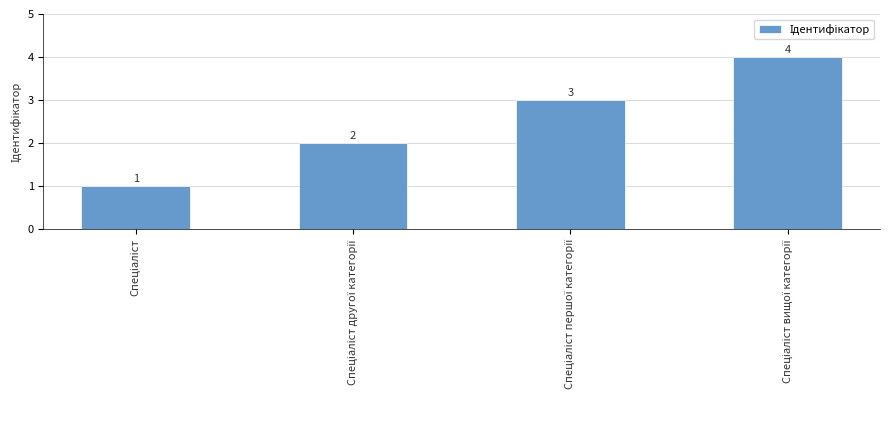

What is the value of the 4th bar from the left?

4